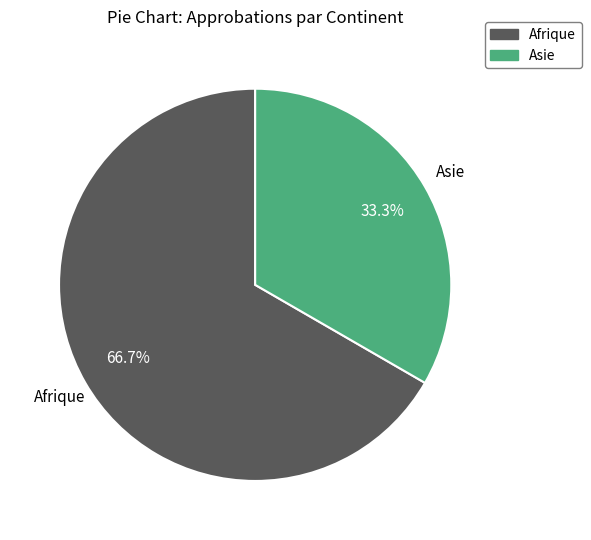

Is it true that Afrique is 72% of the pie?

False